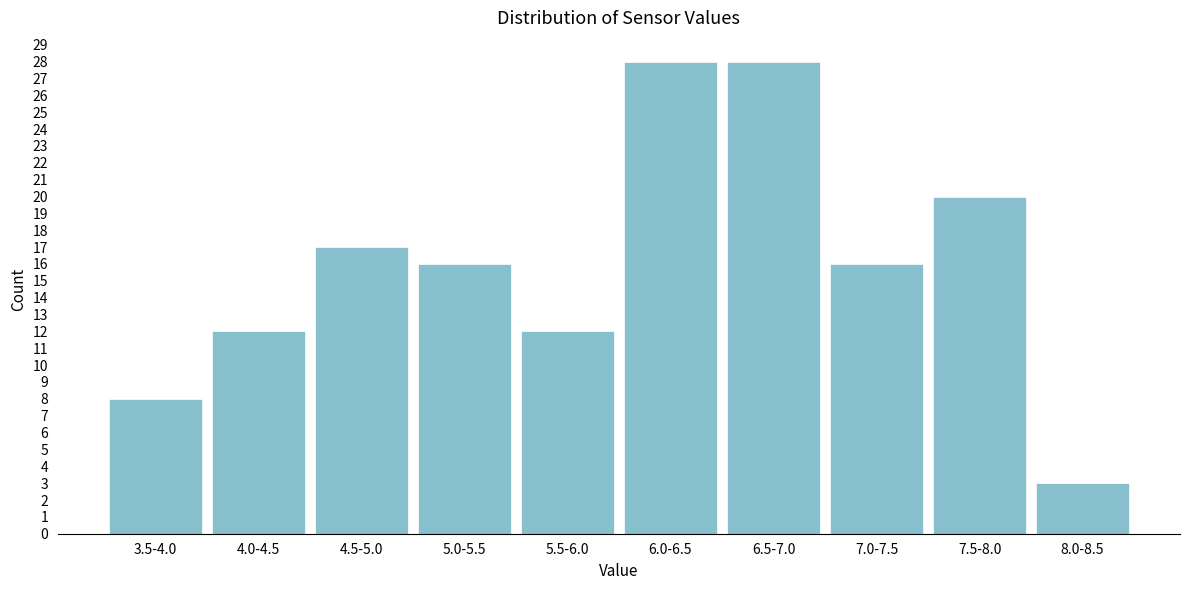

Reading left to right, transcribe all the data shown in this chart.

3.5-4.0=8	4.0-4.5=12	4.5-5.0=17	5.0-5.5=16	5.5-6.0=12	6.0-6.5=28	6.5-7.0=28	7.0-7.5=16	7.5-8.0=20	8.0-8.5=3